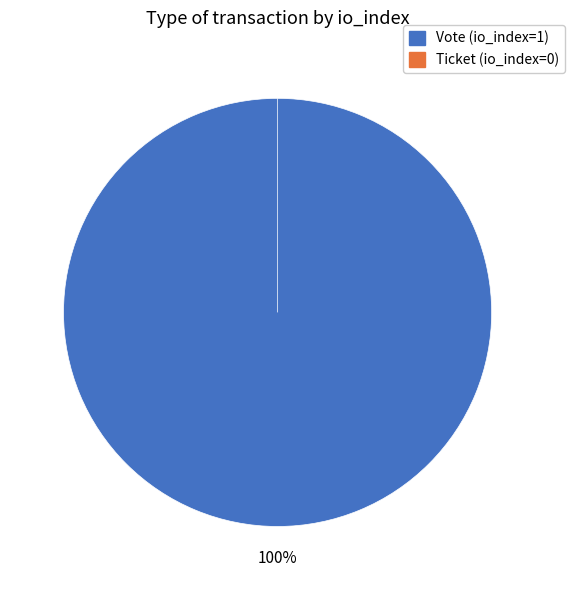

How many segments does this pie chart have?

2